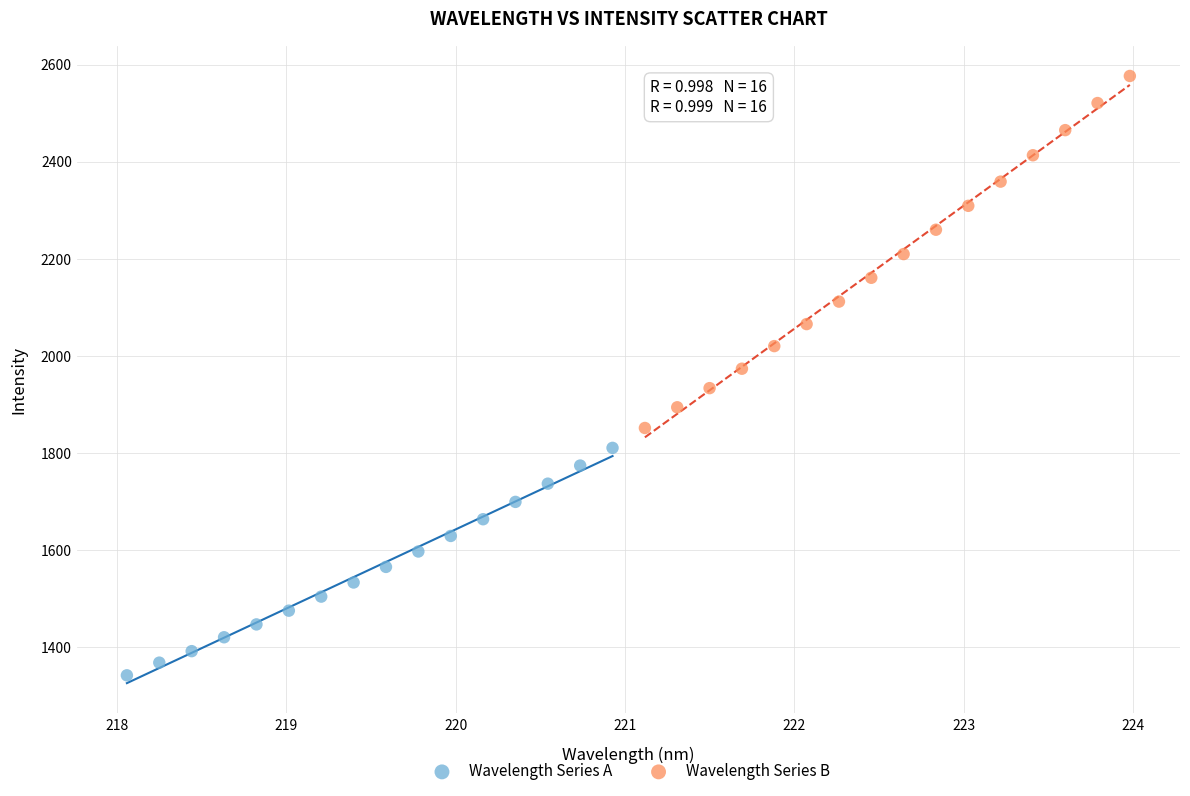

Which series contains the lowest Y value?

Wavelength Series A